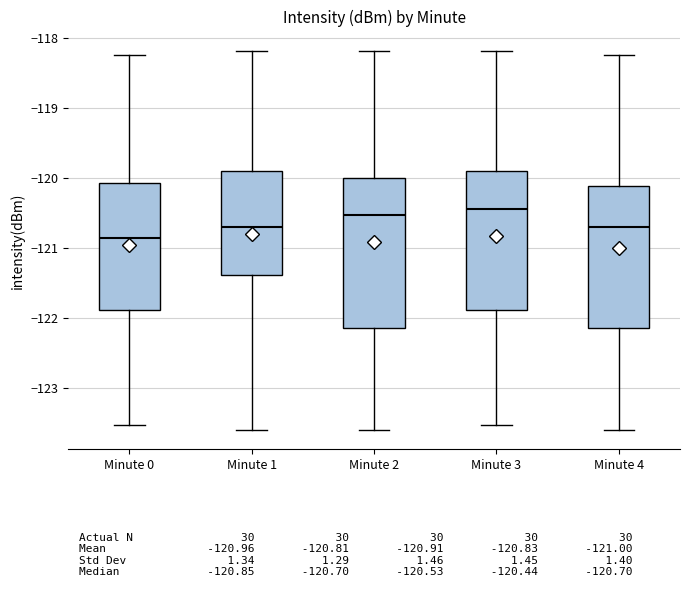

Where is the upper edge of the box for Minute 0 on the y-axis? The values are not printed on the chart, so give them approximately, as read against the axis.

-120.1